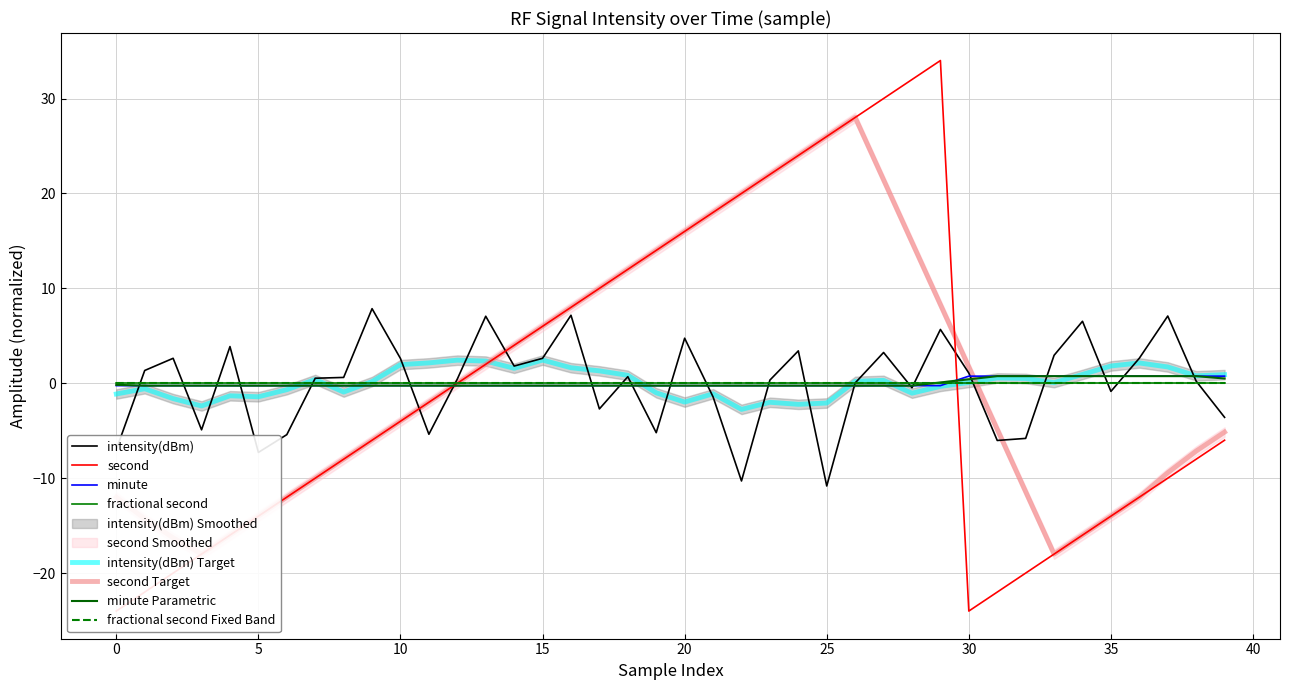

Is it true that minute equals -0.3 at 15?

False